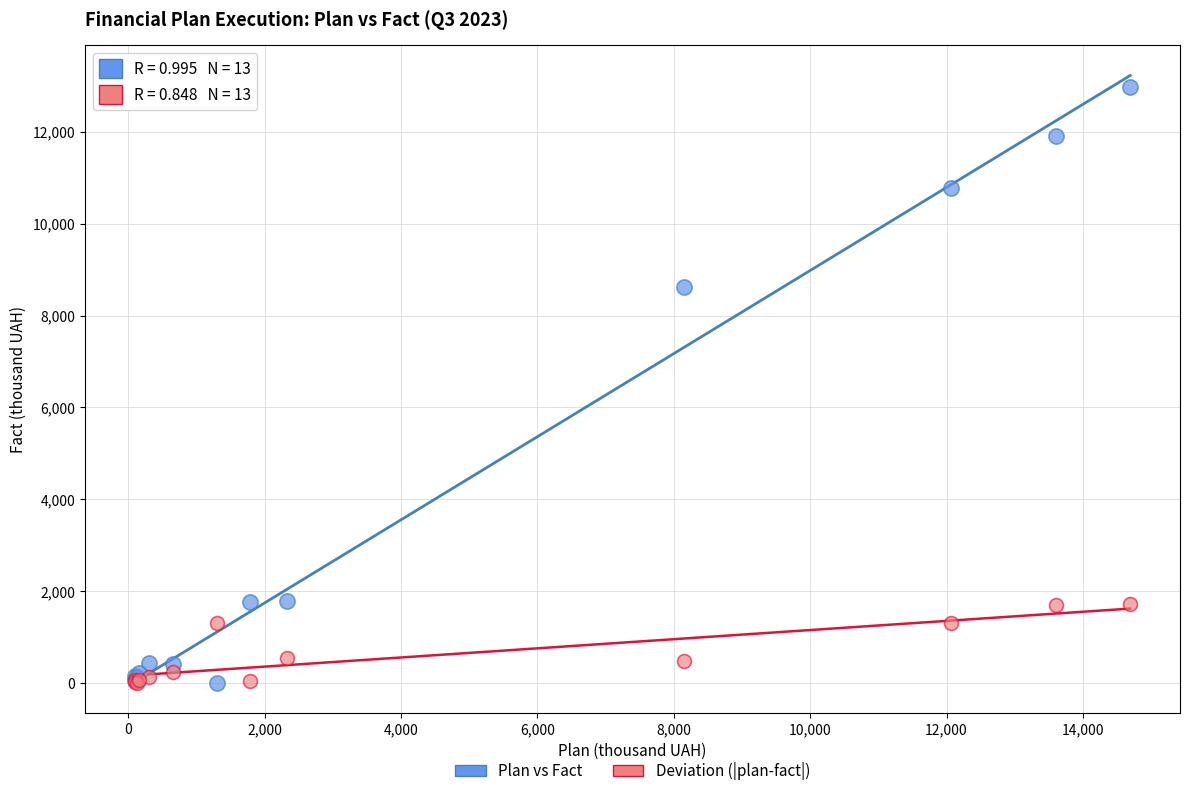

Across all series, what Y value is closest to 6491?

8619.1